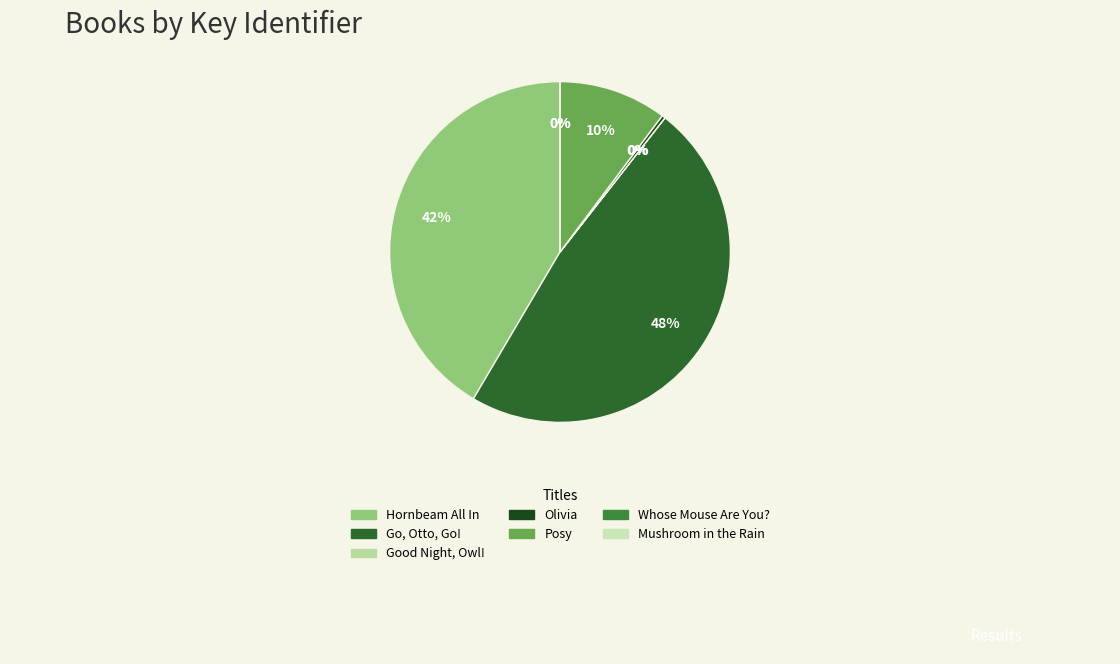

To the nearest percent, what portion does Hornbeam All In represent?

42%